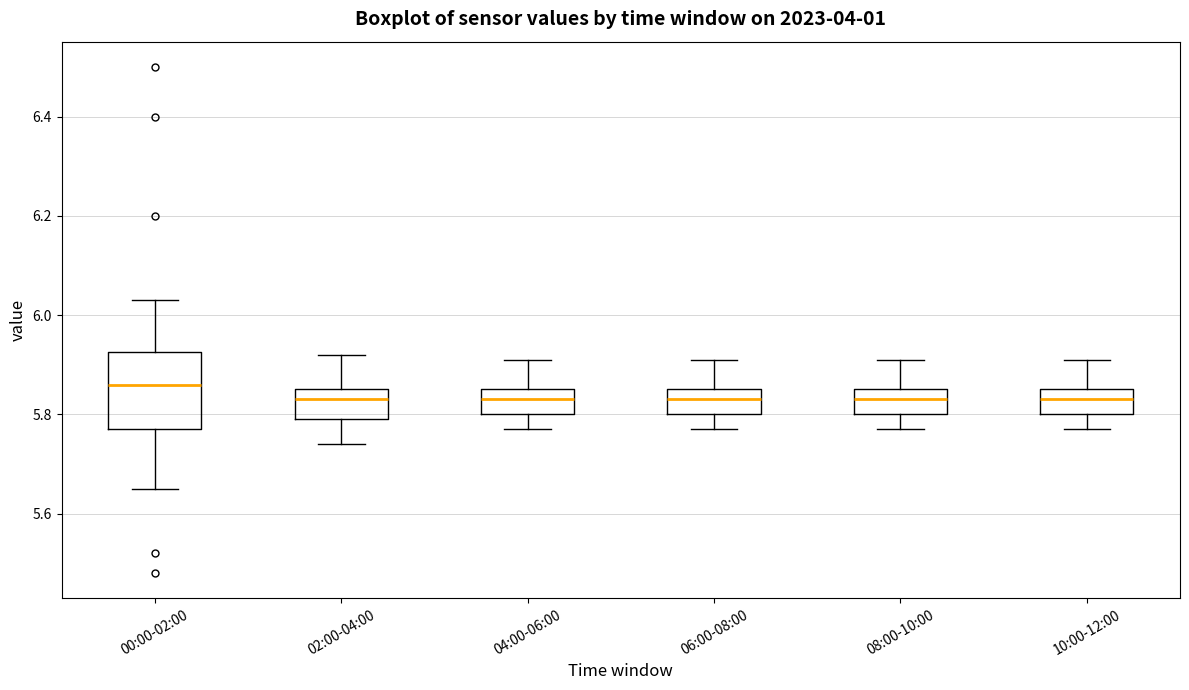

Reading left to right, read every box against the y-axis: the position of its median line, the range the box covers, and the ends of its whiskers. The values are not printed on the chart, so give them approximately, as read against the axis.

00:00-02:00: median 5.86, box 5.78 to 5.92, whiskers 5.66 to 6.04
02:00-04:00: median 5.84, box 5.80 to 5.86, whiskers 5.74 to 5.92
04:00-06:00: median 5.84, box 5.80 to 5.86, whiskers 5.78 to 5.92
06:00-08:00: median 5.84, box 5.80 to 5.86, whiskers 5.78 to 5.92
08:00-10:00: median 5.84, box 5.80 to 5.86, whiskers 5.78 to 5.92
10:00-12:00: median 5.84, box 5.80 to 5.86, whiskers 5.78 to 5.92